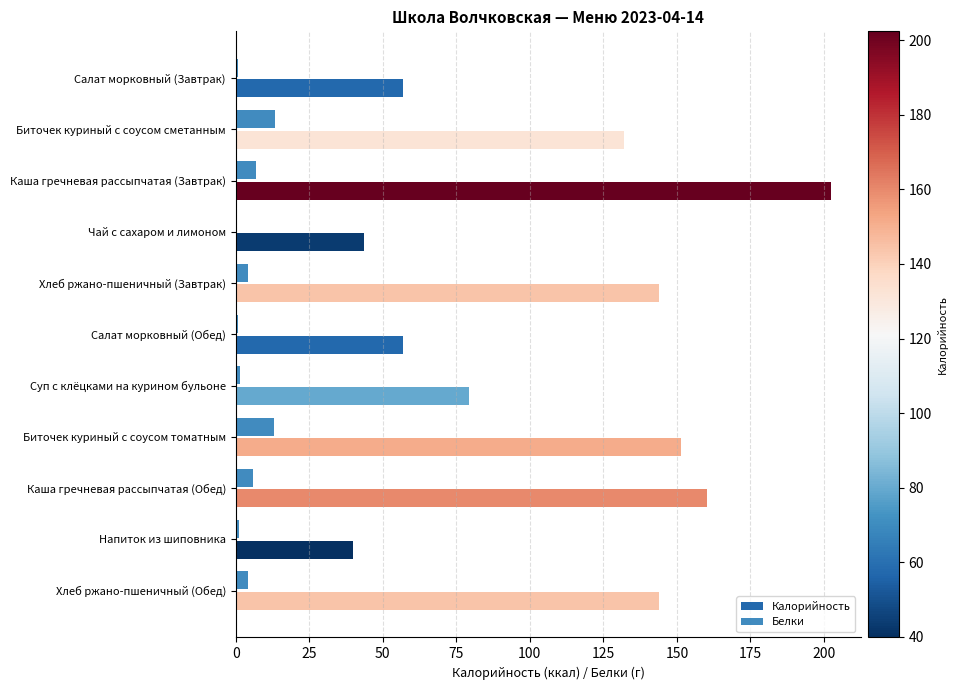

What are all the series names shown in the legend?

Калорийность, Белки